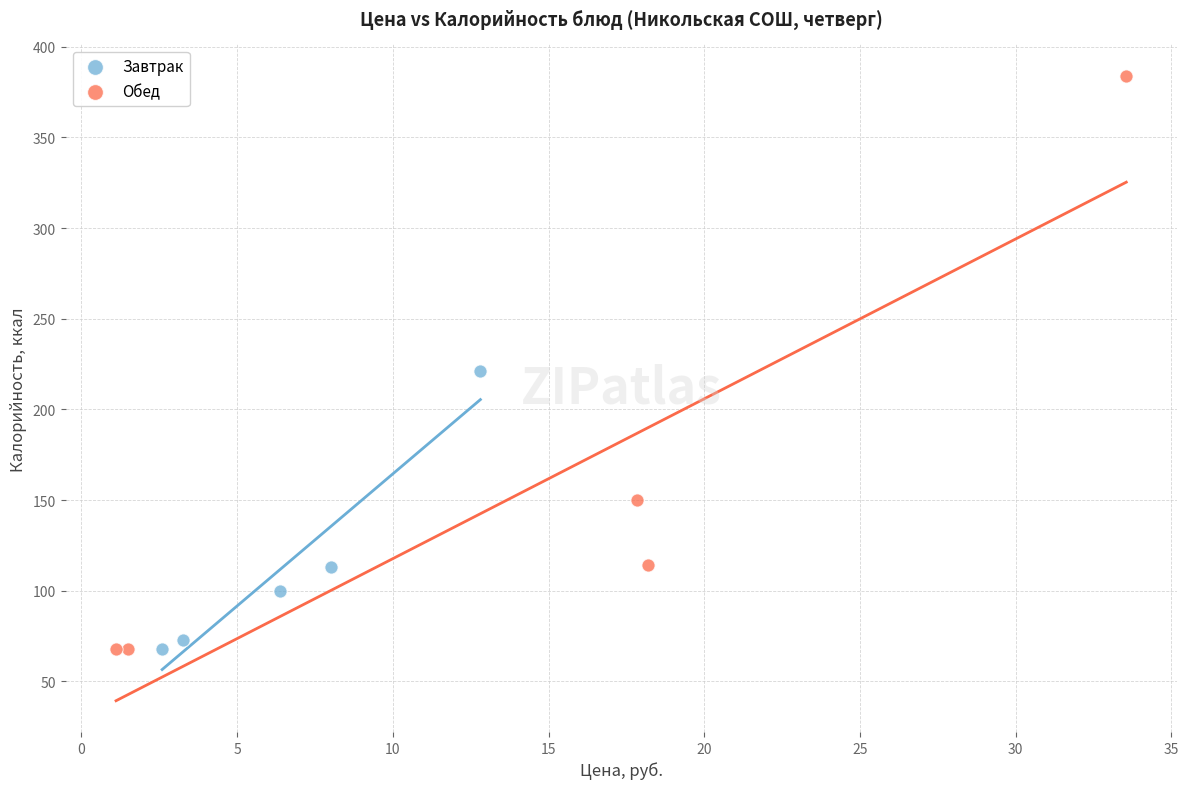

Which series contains the highest Y value?

Обед